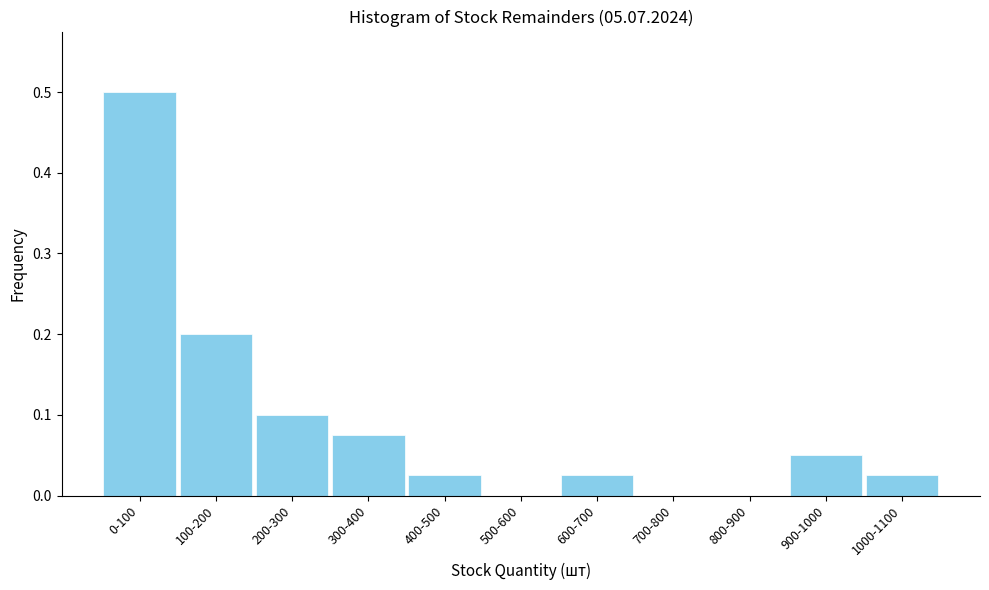

Is it true that the value at 600-700 is 0.0?

True